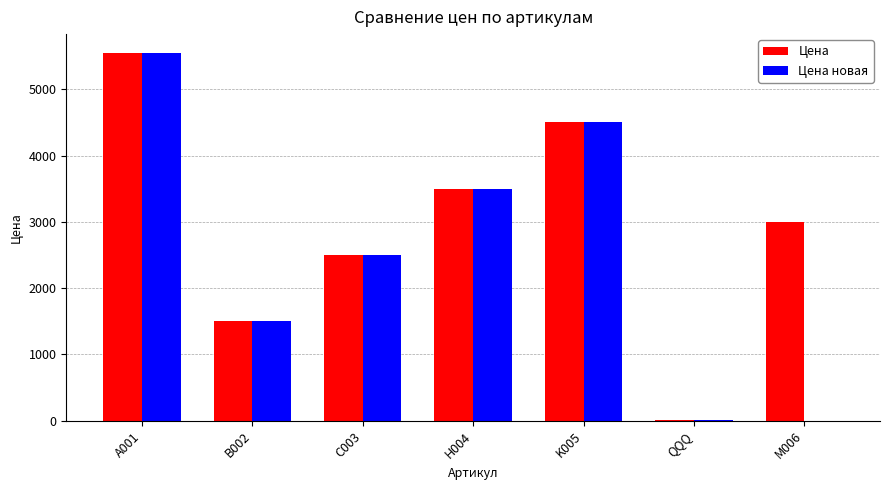

How many data points does each series have?

7